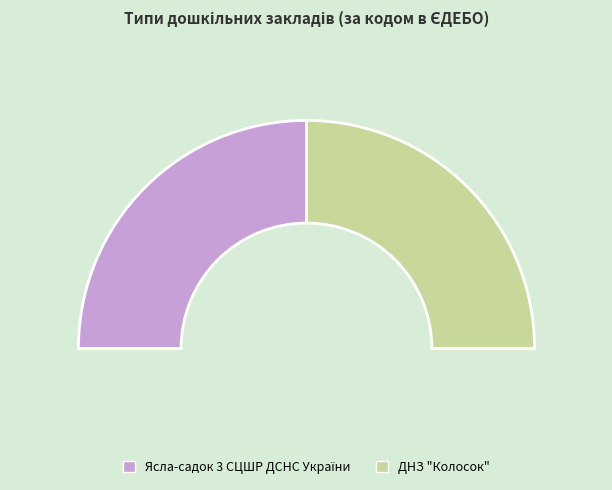

Is the sum of ДНЗ "Колосок" and Ясла-садок 3 СЦШР ДСНС України greater than half?

Yes